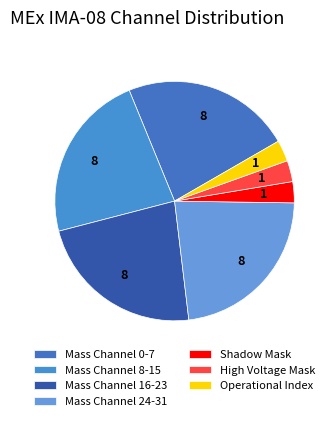

How many slices are in this pie chart?

7